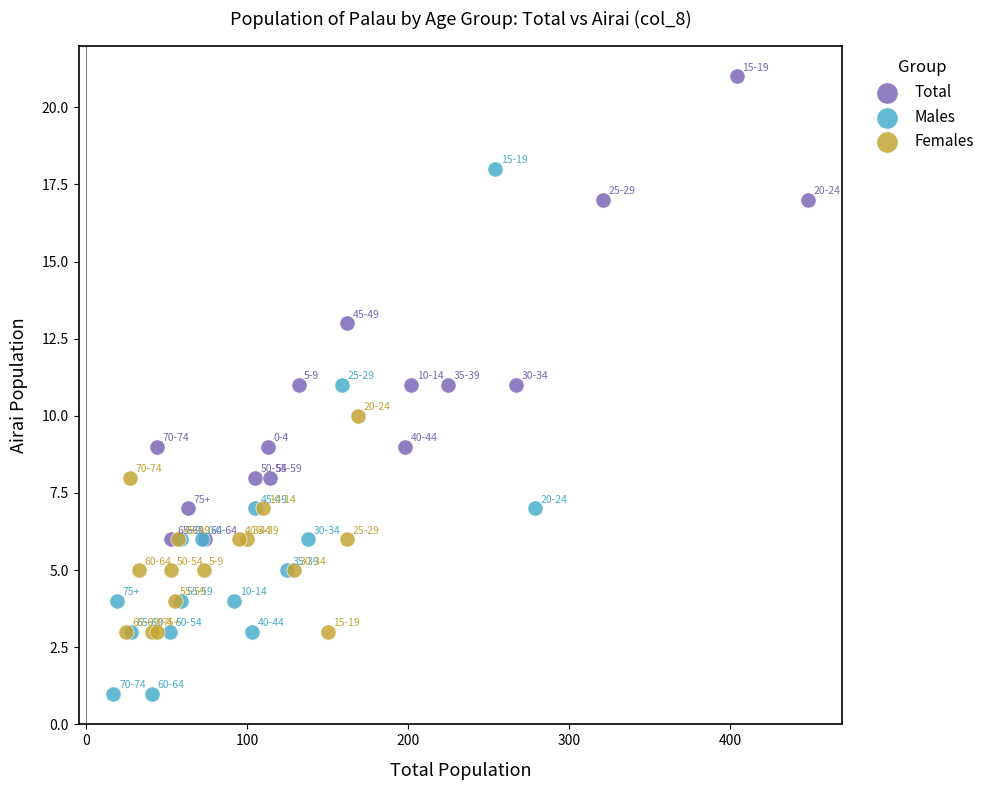

Which series reaches the maximum Y coordinate?

Total